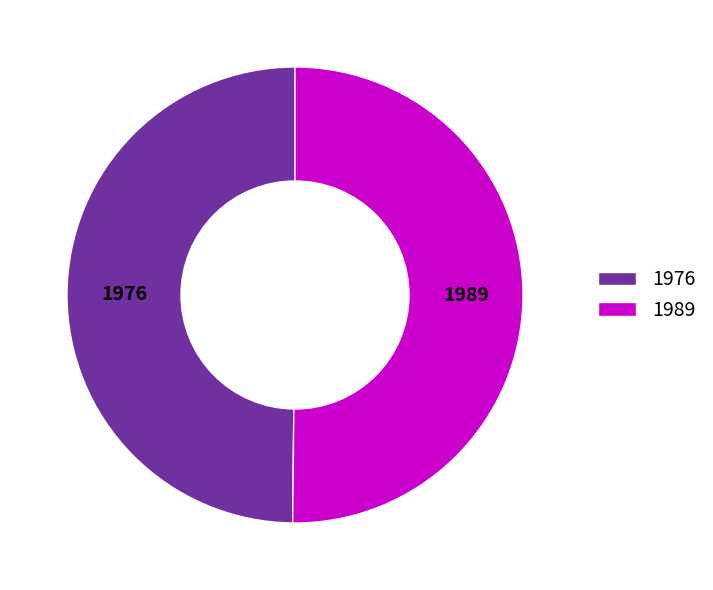

Is it true that 1976 is 43% of the pie?

False